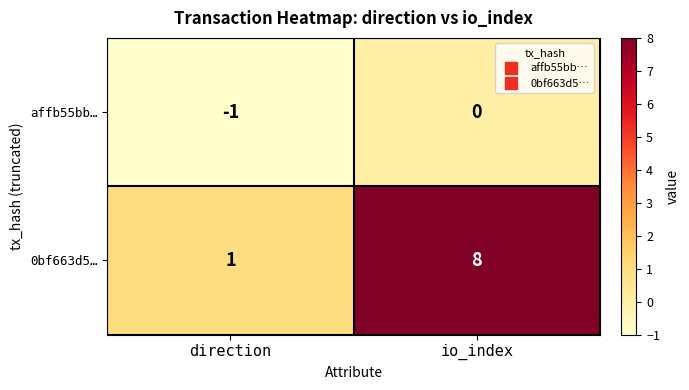

At which category is the sum across all series the highest?

io_index